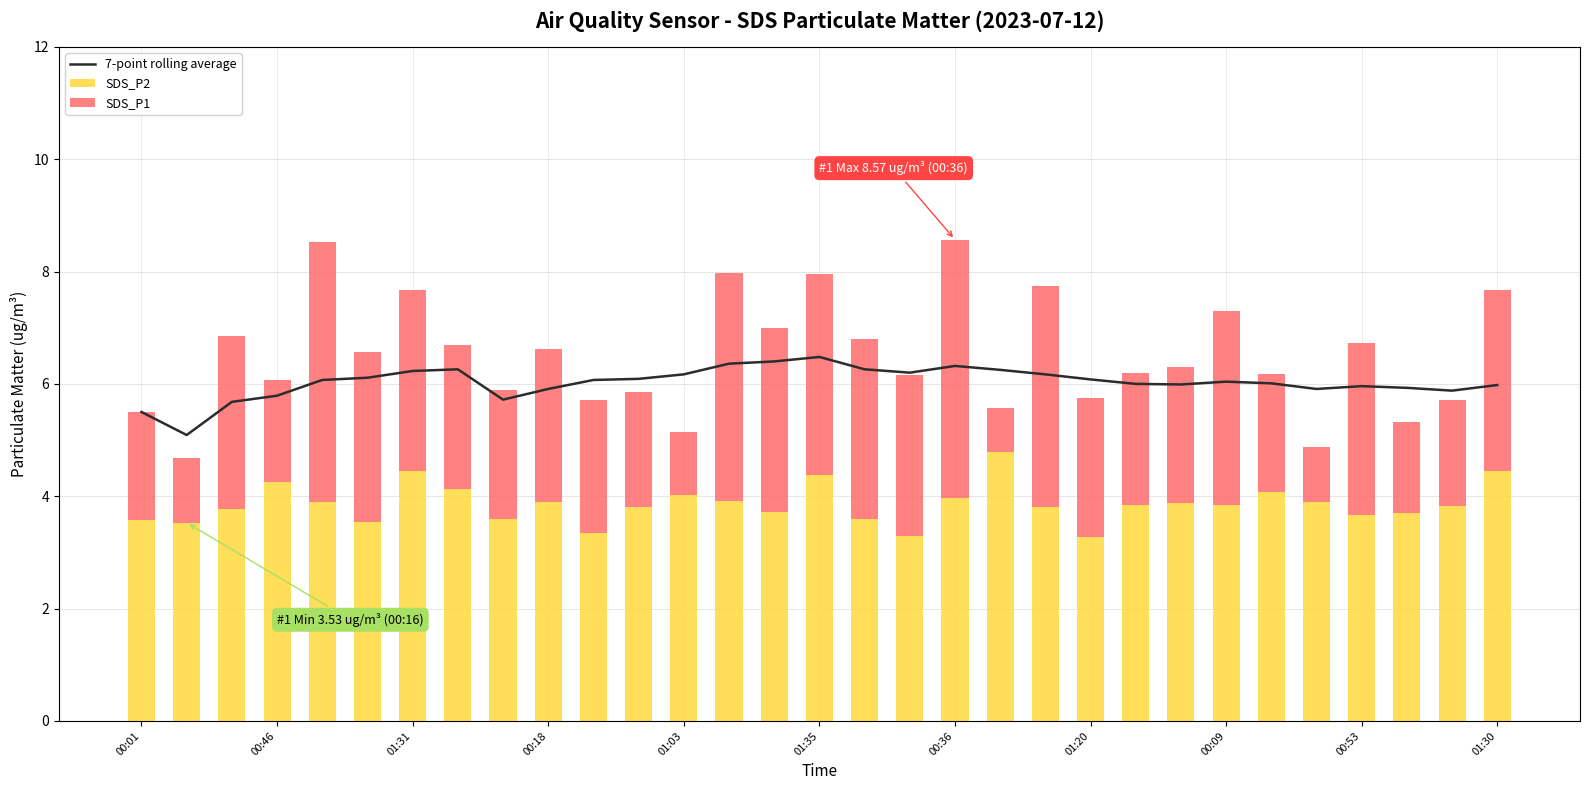

The value of 7-point rolling average at 00:53 is 6.0. True or false?

True